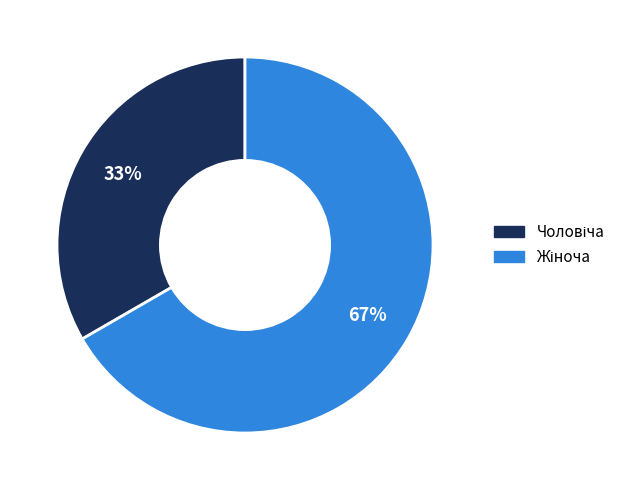

Is there any slice that represents more than half of the pie?

Yes